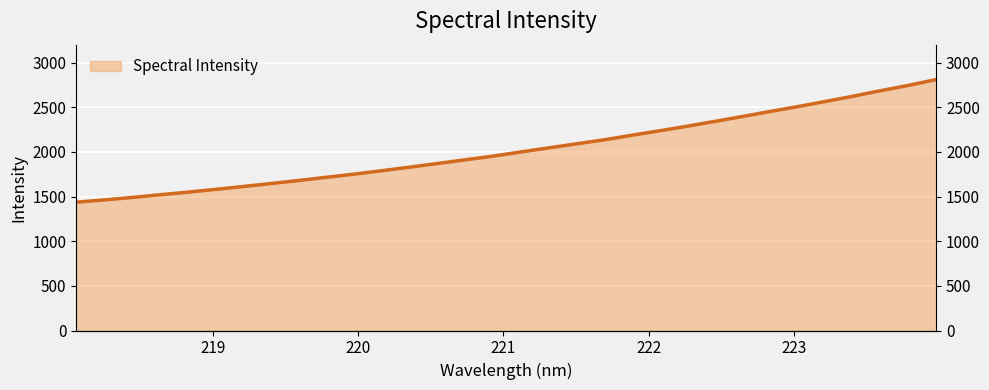

What position from the right is 223.2172?

5